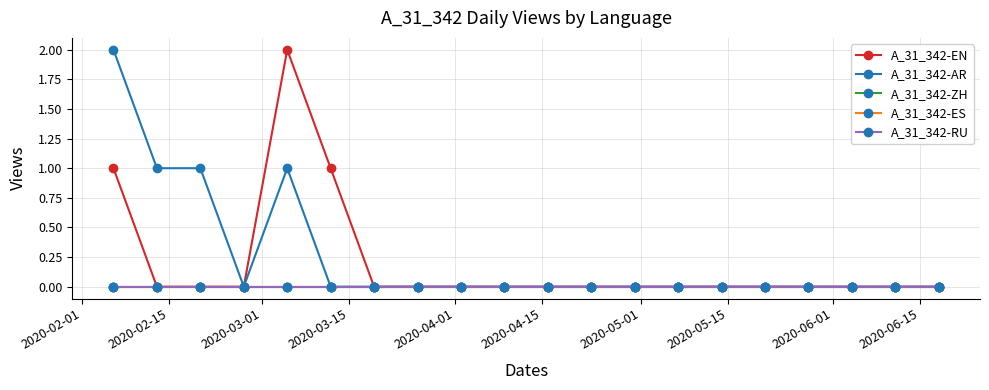

Does the chart have visible grid lines?

Yes